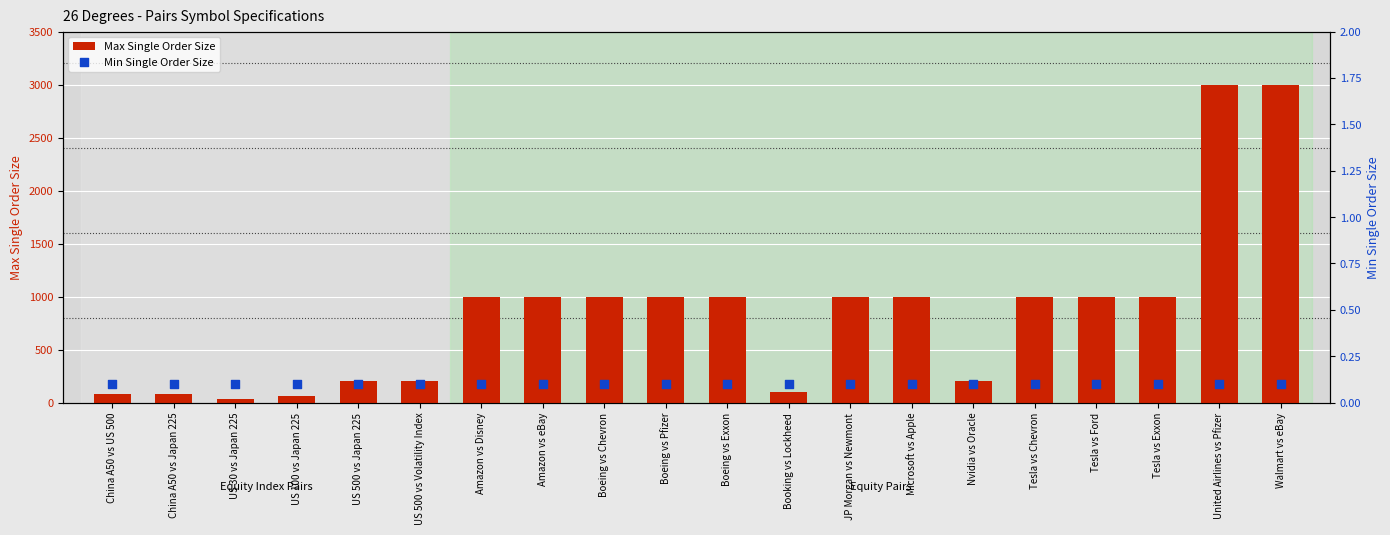

Is the value of Min Single Order Size at Tesla vs Ford greater than the value of Max Single Order Size at JP Morgan vs Newmont?

No